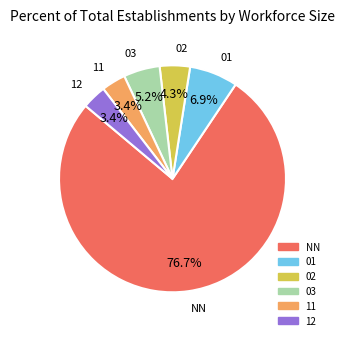

What percentage is the NN slice, to the nearest percent?

77%